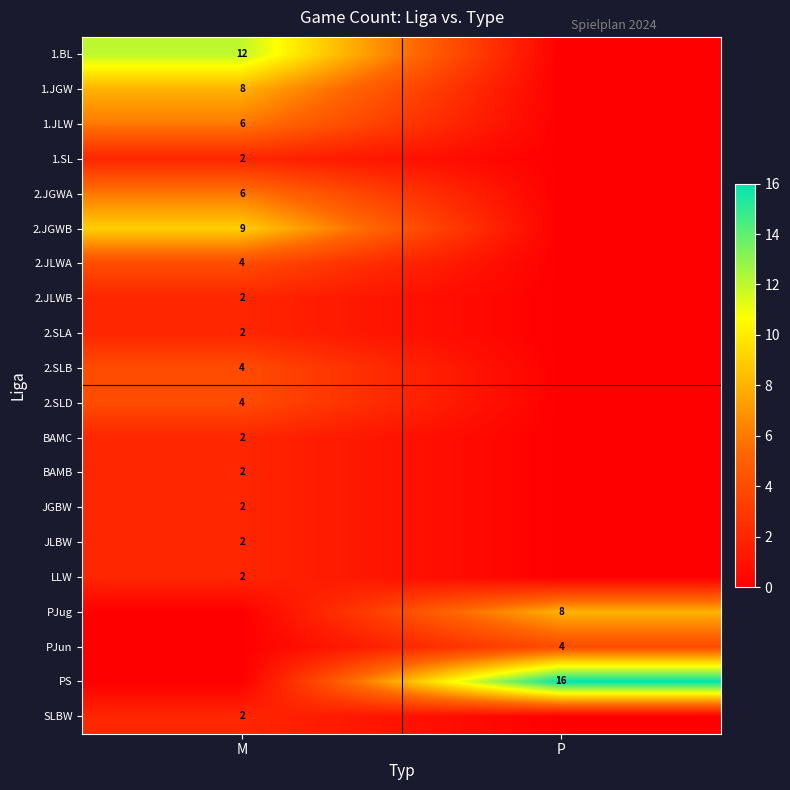

What is the spread (max minus min) of values at M?

12